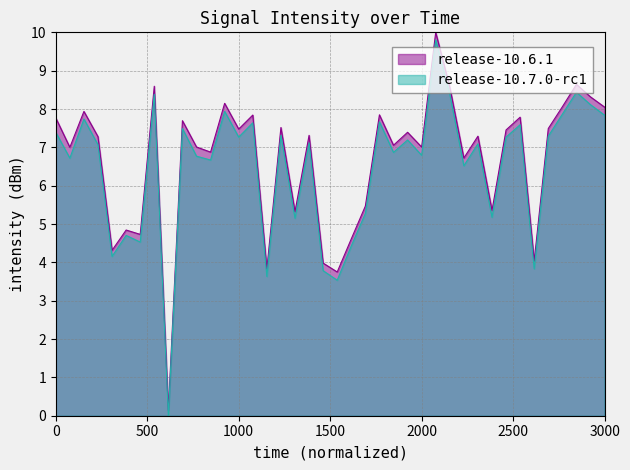

What are all the series names shown in the legend?

release-10.6.1, release-10.7.0-rc1